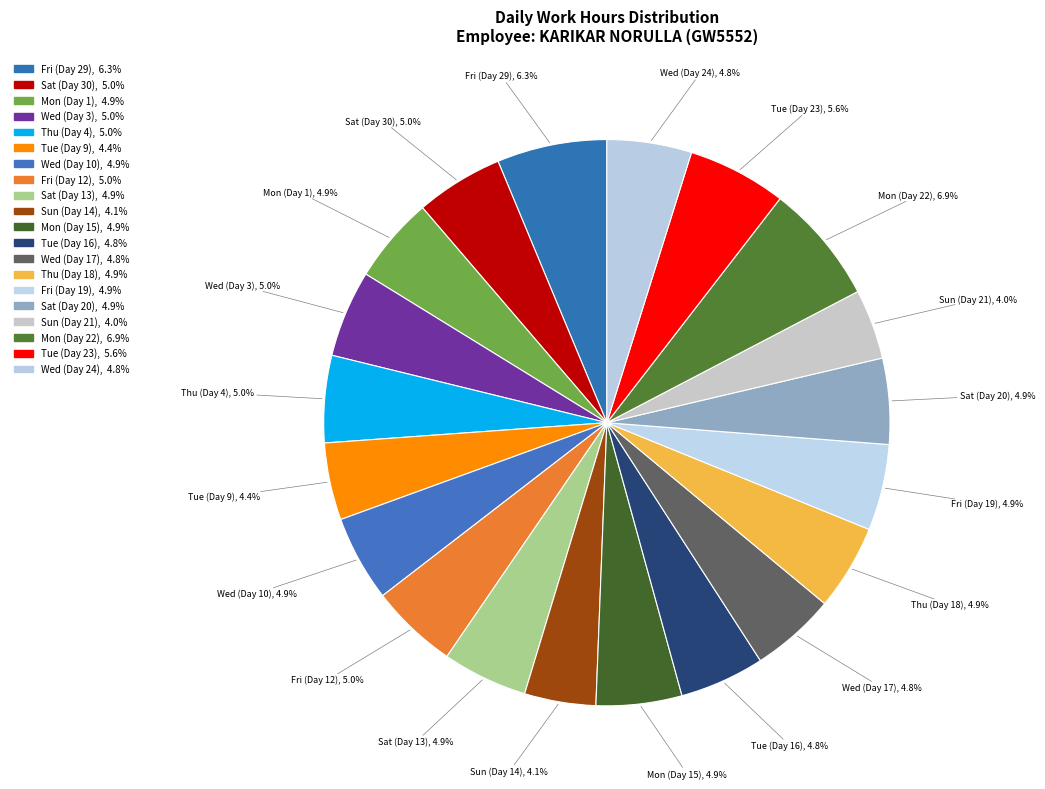

Which category has the biggest portion of the pie?

Mon (Day 22)